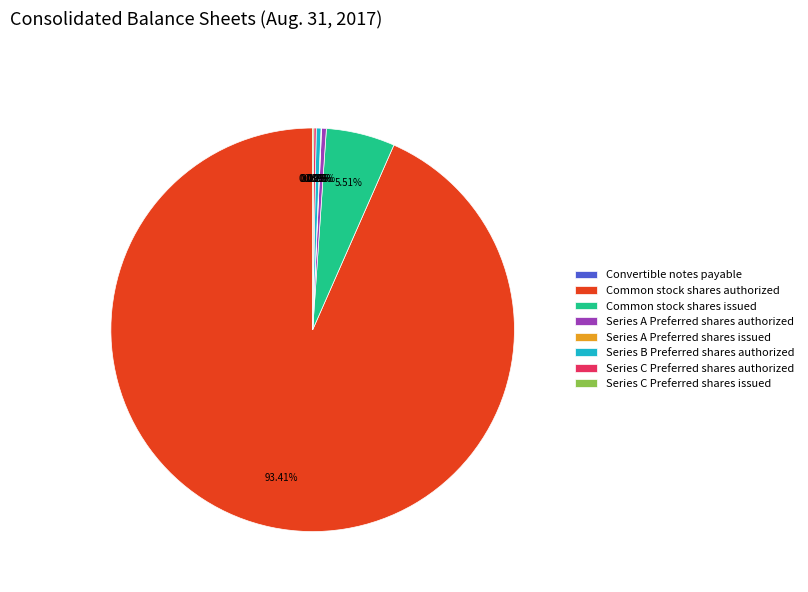

Which category has the biggest portion of the pie?

Common stock shares authorized